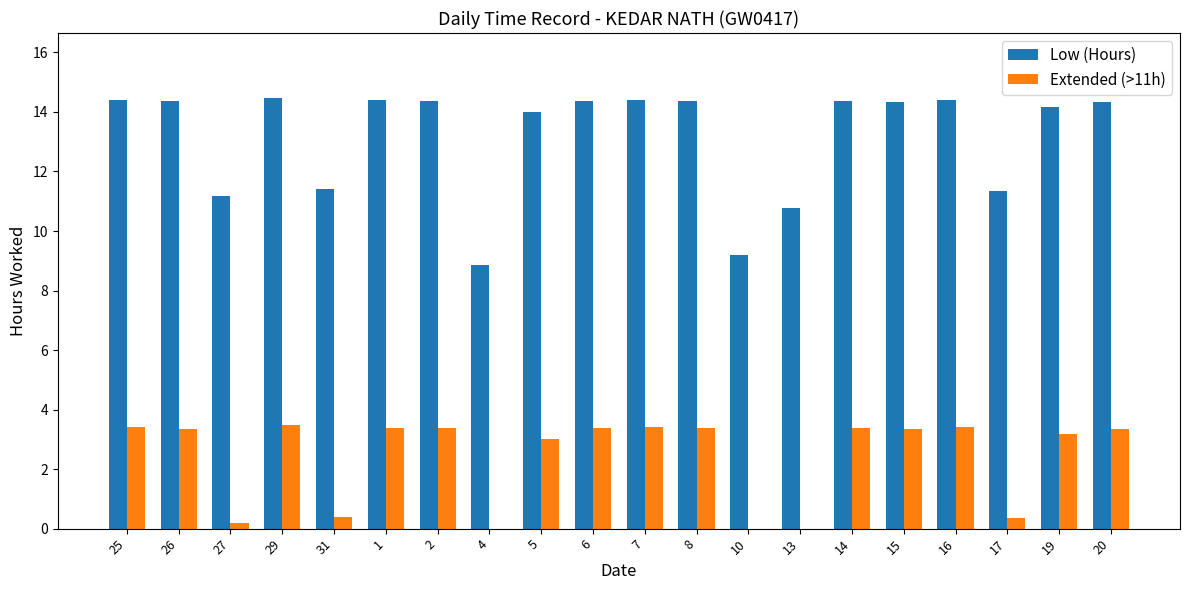

The Extended (>11h) series shows 4.5 at 25. True or false?

False